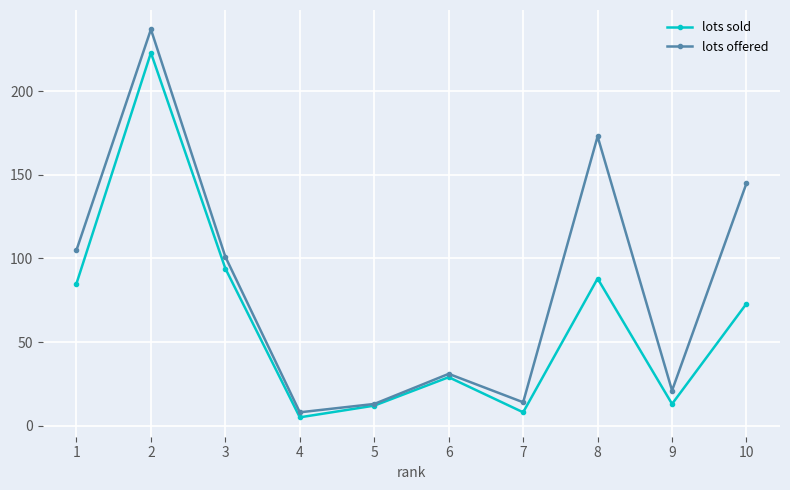

Where is the first local minimum for lots sold?

4